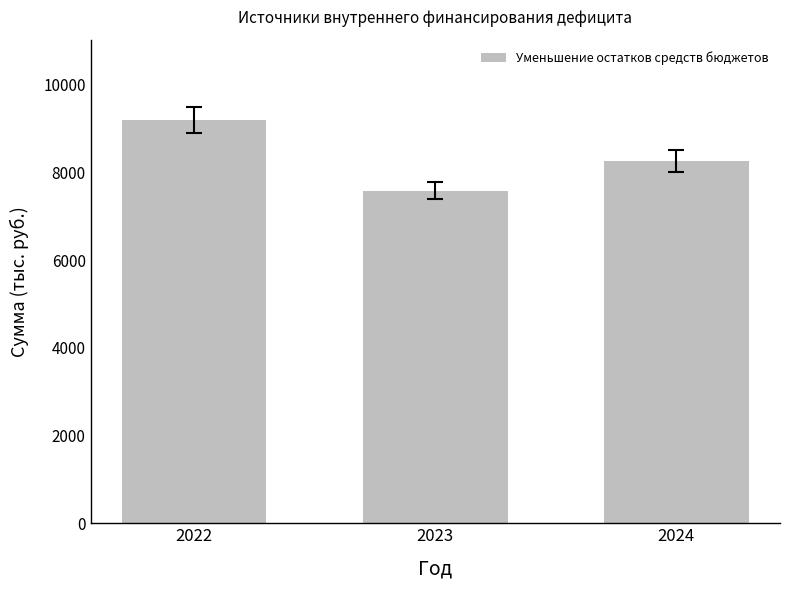

What is the difference between the values at 2022 and 2024?

929.9